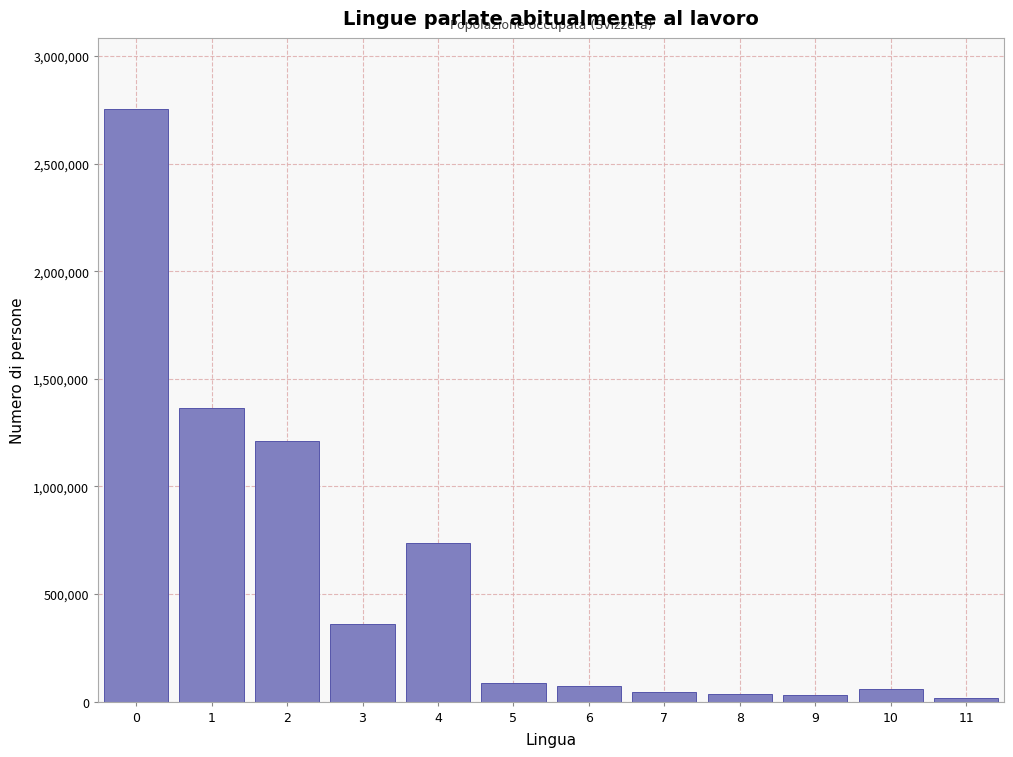

What is the sum of the values at 3 and 6?

434531.2